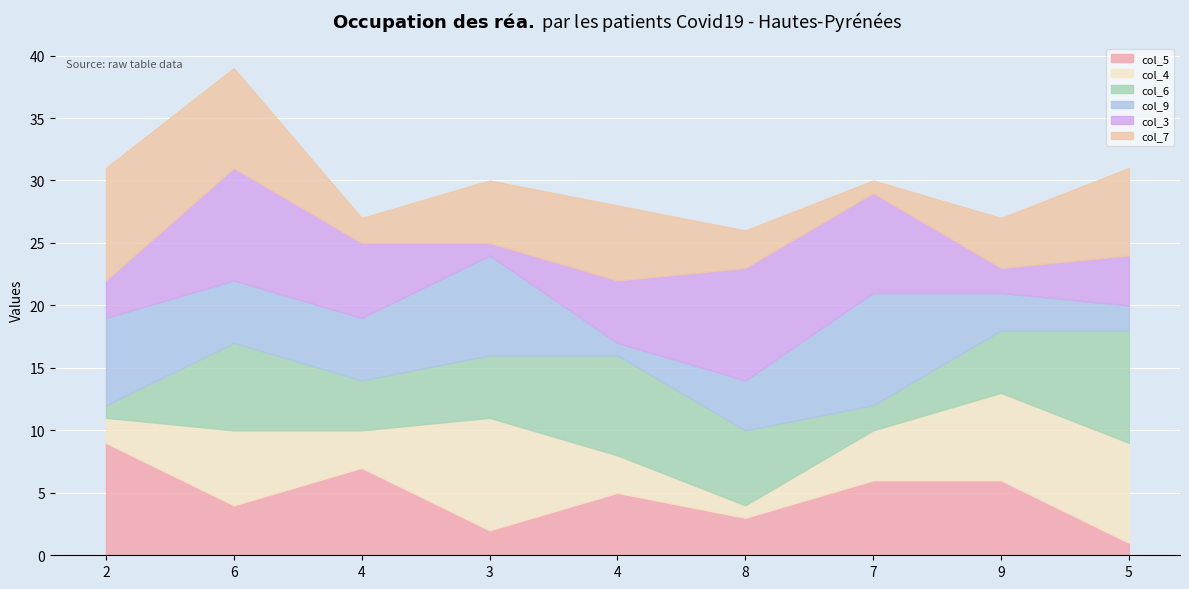

Which category has the highest value in the col_9 series?

7